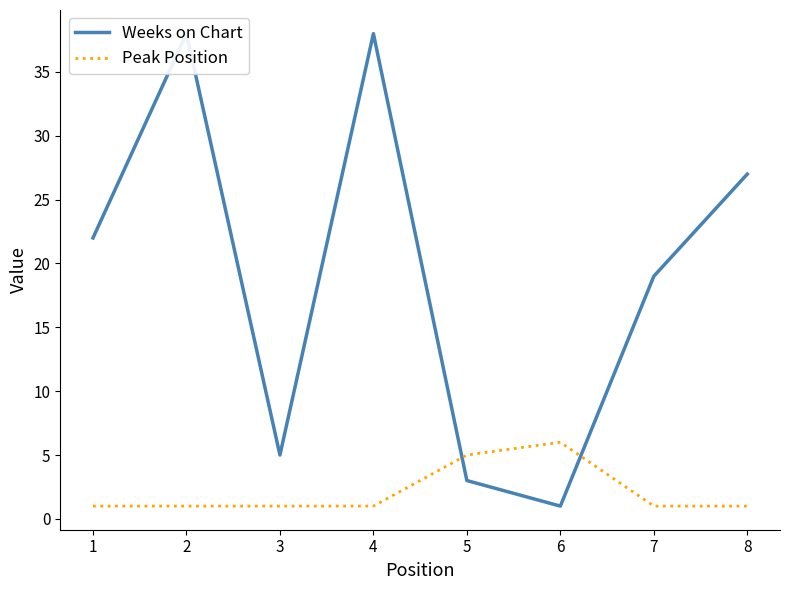

Reading left to right, transcribe all the data shown in this chart.

Weeks on Chart: 1=22	2=38	3=5	4=38	5=3	6=1	7=19	8=27
Peak Position: 1=1	2=1	3=1	4=1	5=5	6=6	7=1	8=1